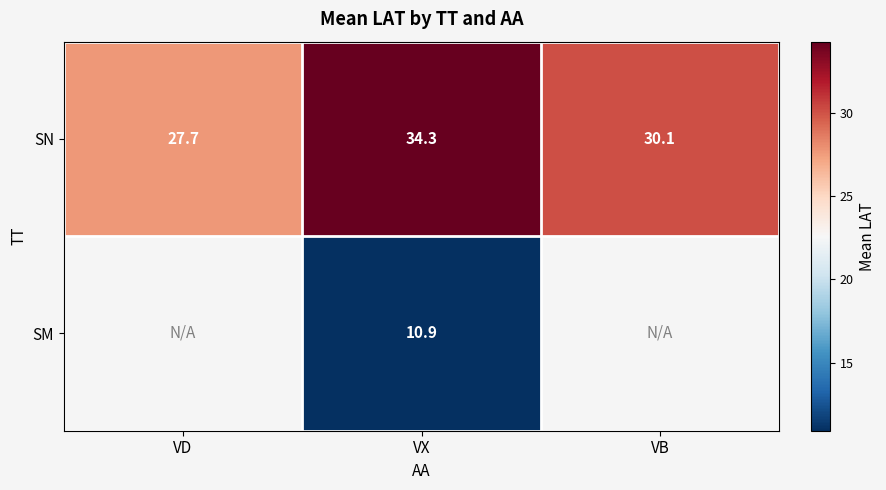

What is the spread (max minus min) of values at VX?

23.4